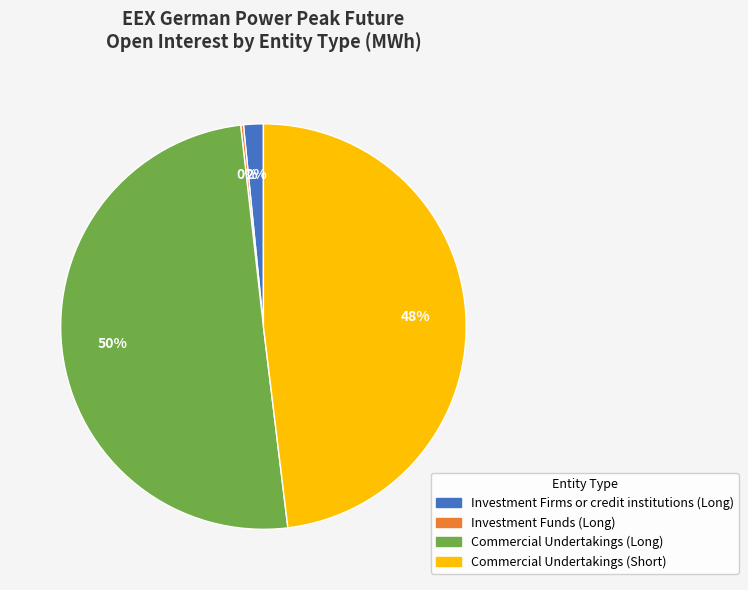

To the nearest percent, what is the difference between the largest and smallest slice percentages?

50%